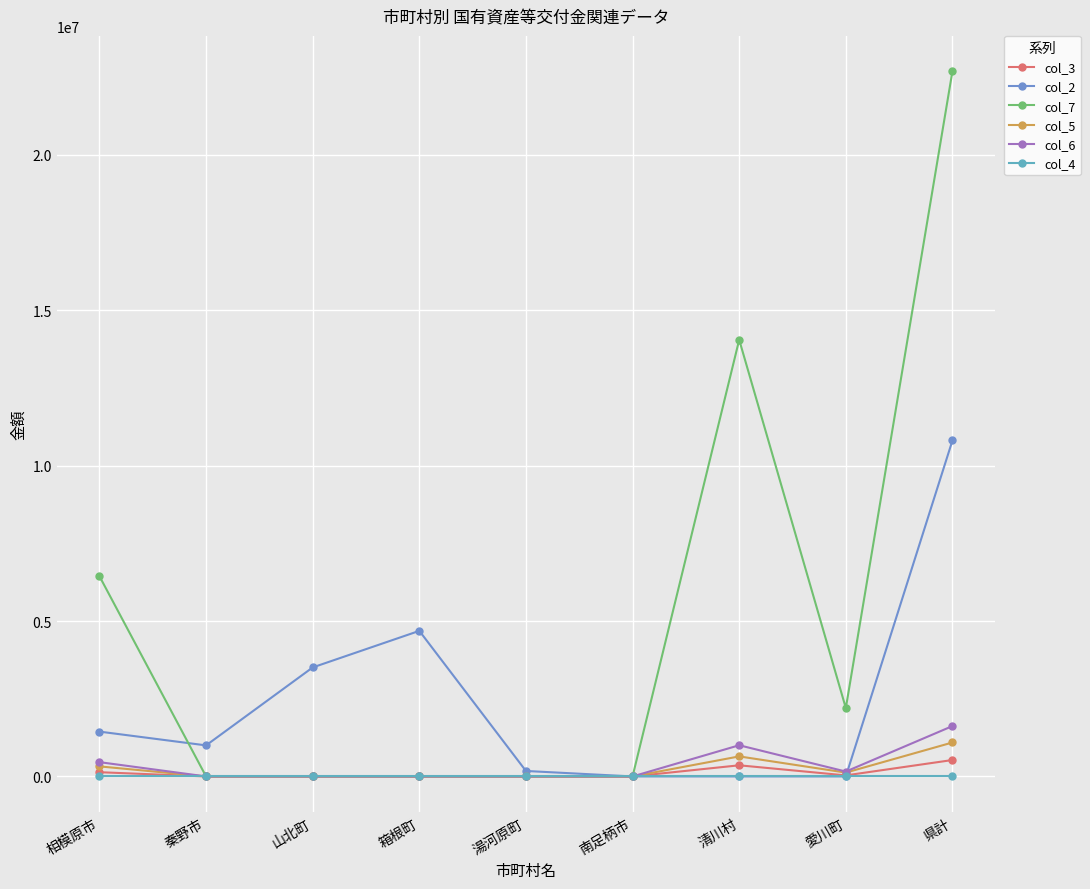

How many lines are shown in the chart?

6